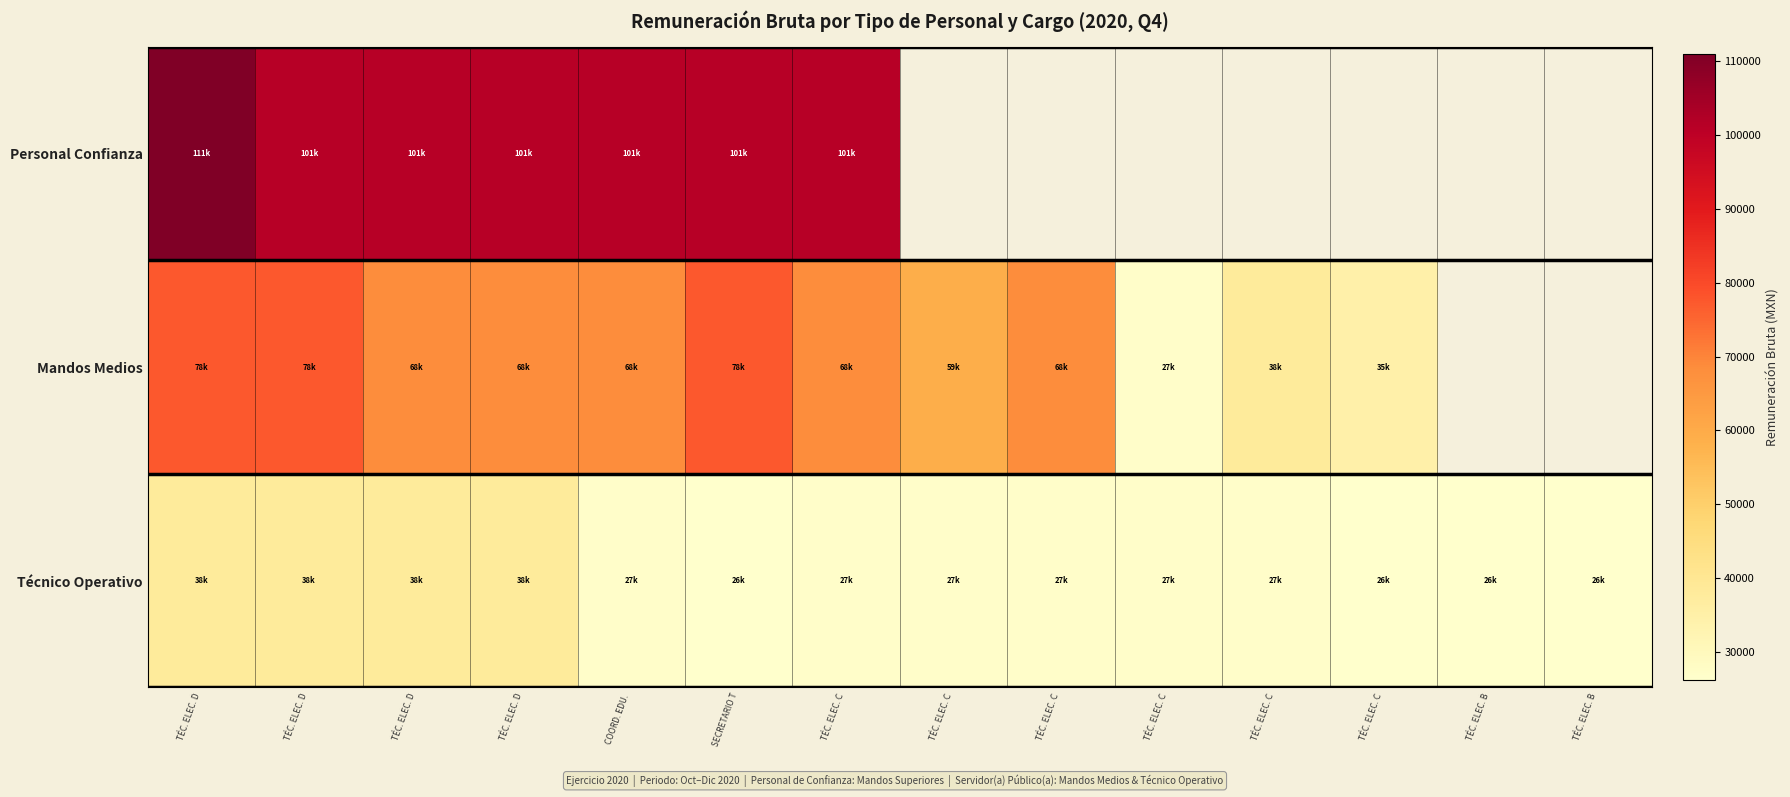

What is the highest value of the Técnico Operativo series?

37758.0